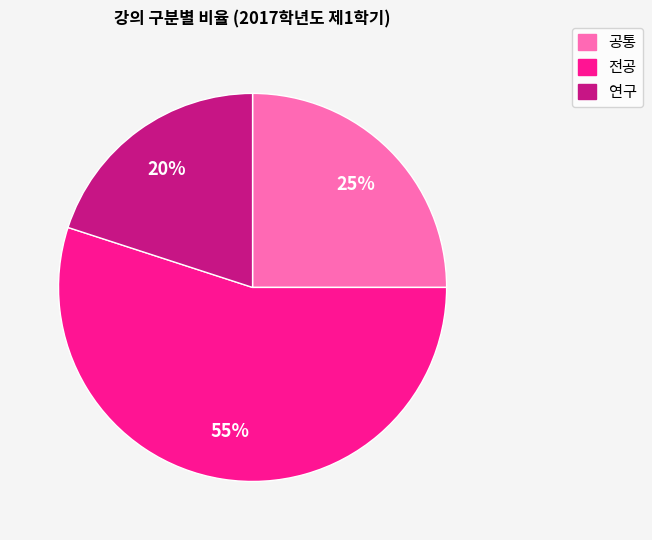

To the nearest percent, what portion does 연구 represent?

20%